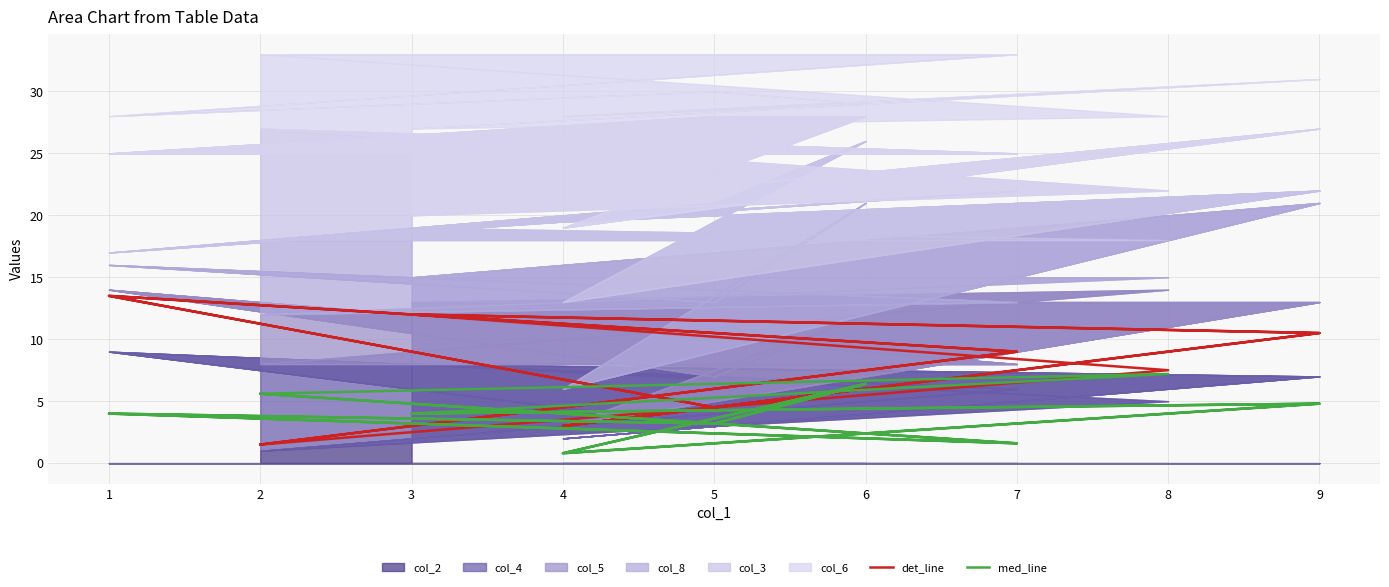

Which series changed the most between 4 and 6?

med_line